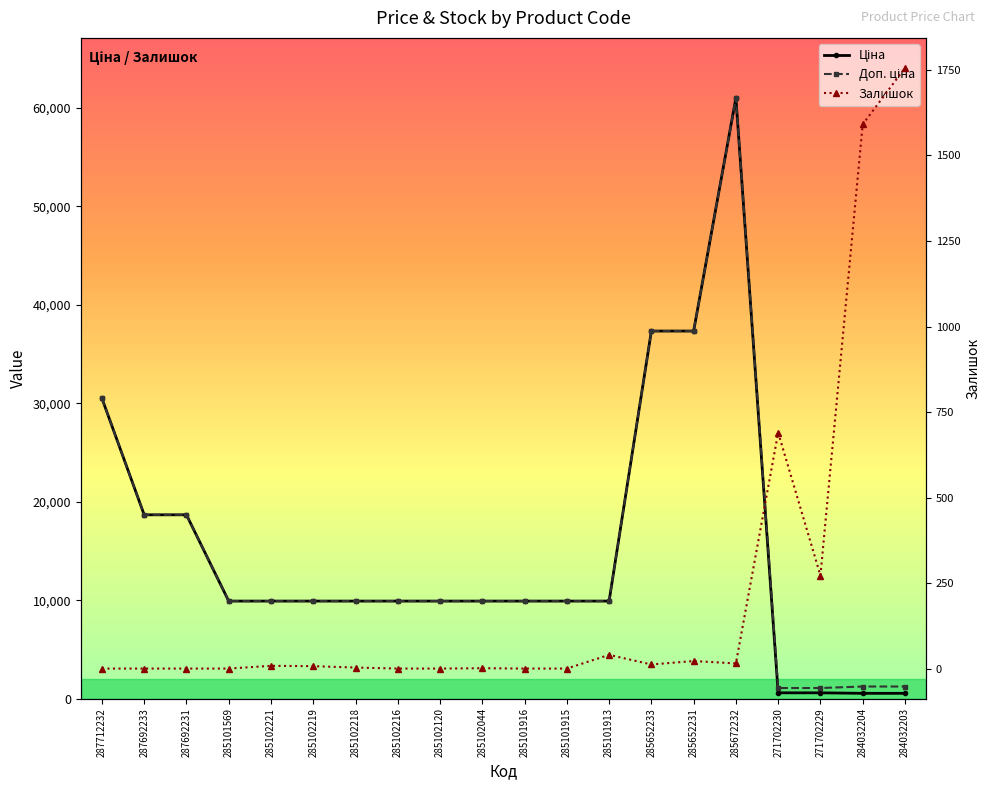

The value of Залишок at 287712232 is -882.3. True or false?

False